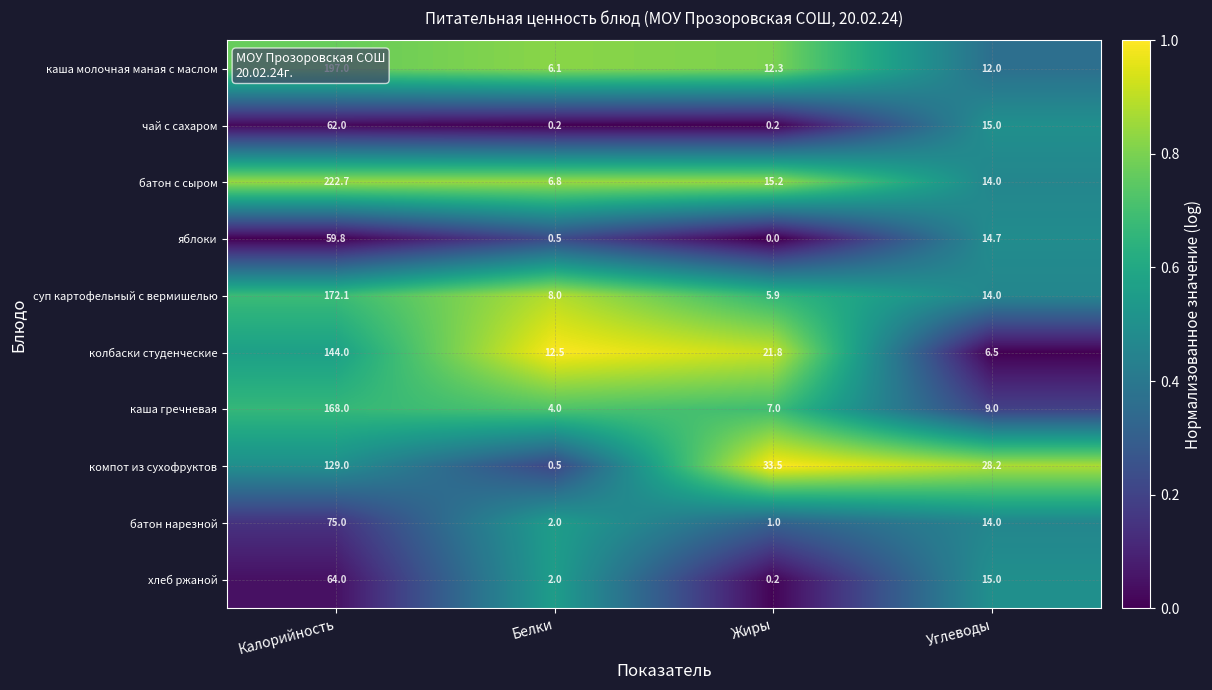

Which label corresponds to the largest value in the chart?

Калорийность